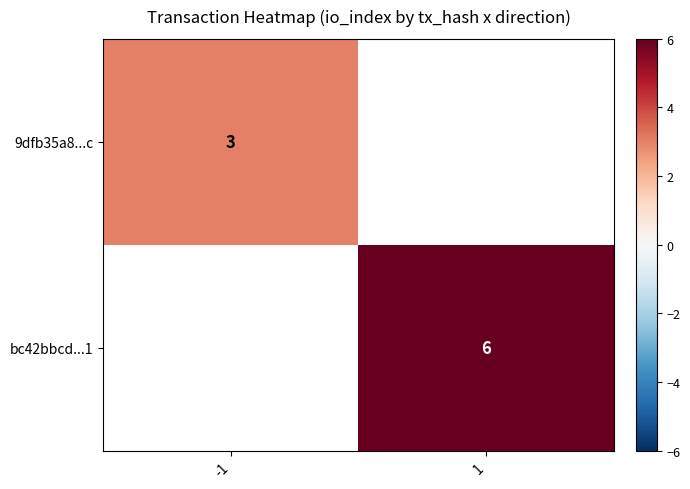

Is it true that 9dfb35a8...c equals 4 at -1?

False